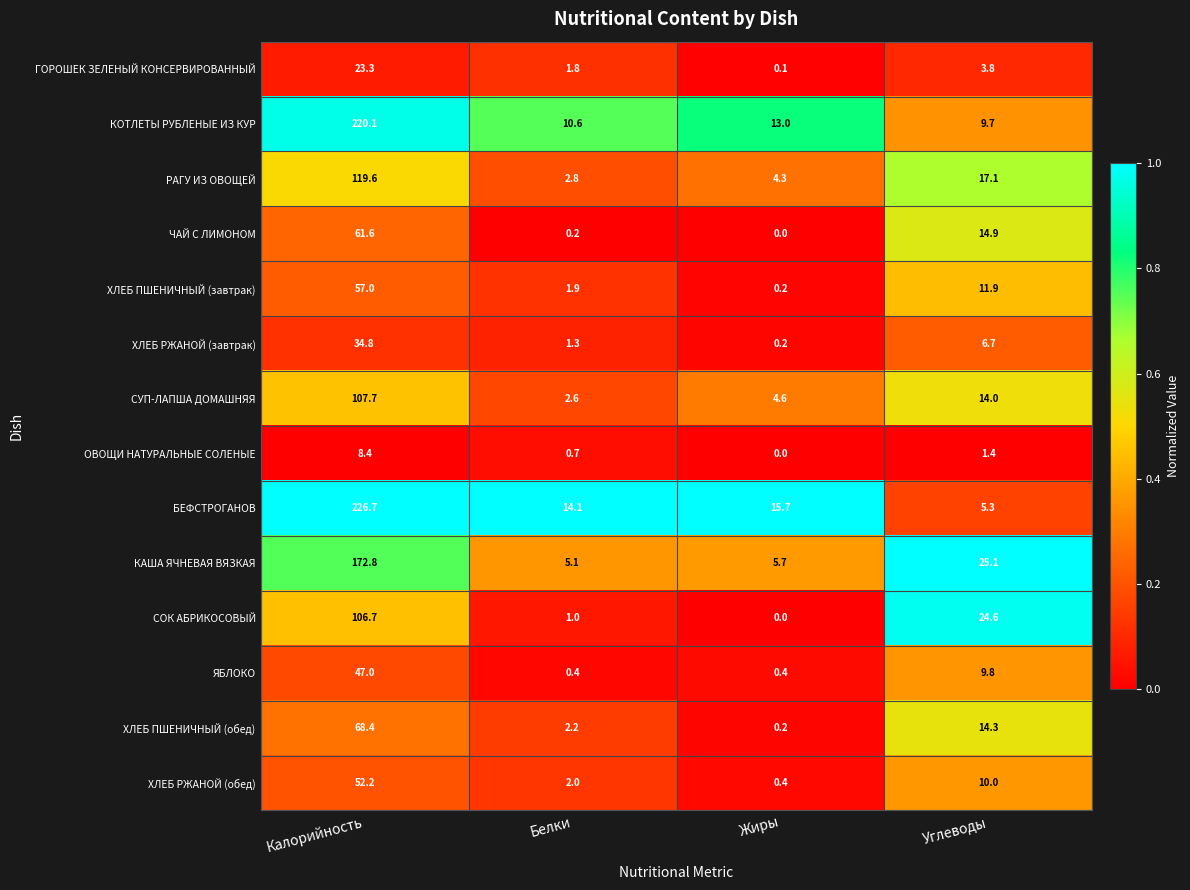

The value of ХЛЕБ РЖАНОЙ (обед) at Углеводы is 6.5. True or false?

False